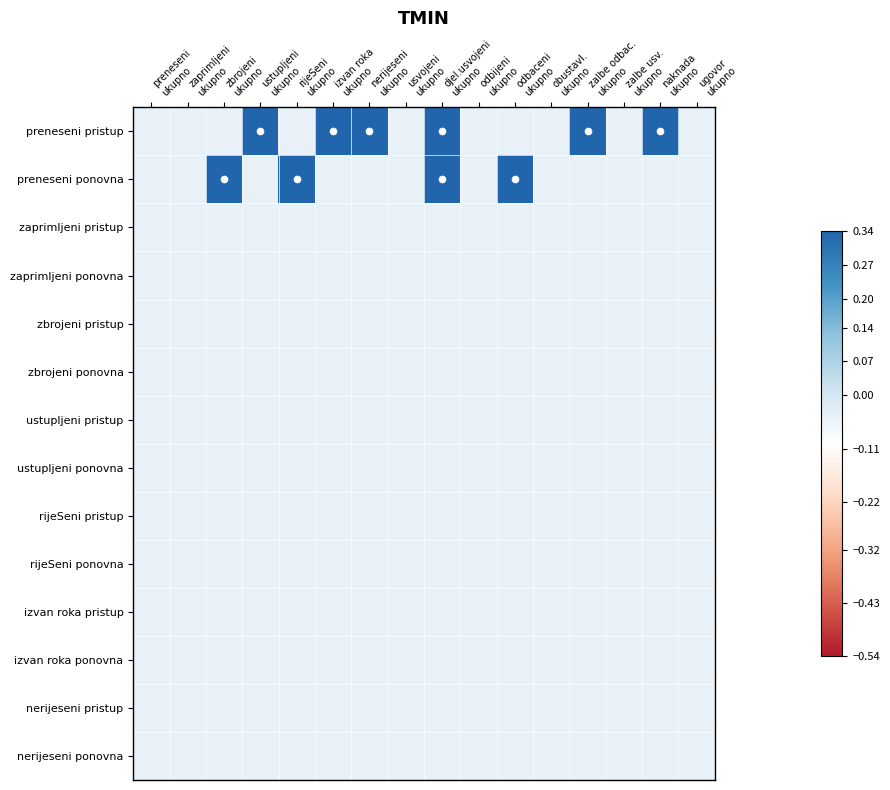

What is the maximum value shown in the chart?

1.0